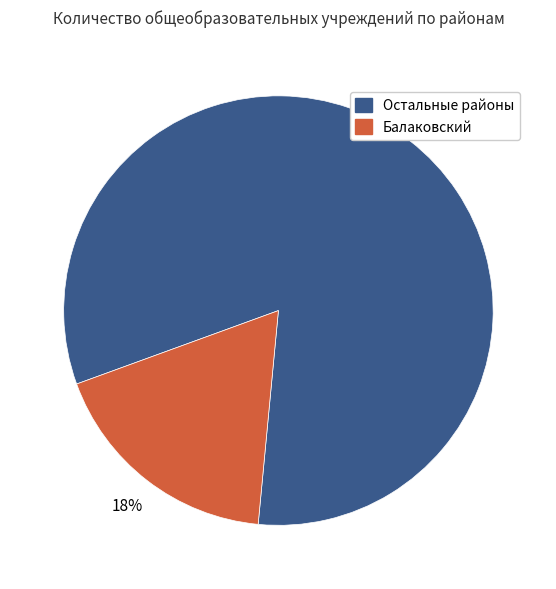

To the nearest percent, what is the difference between the largest and smallest slice percentages?

64%